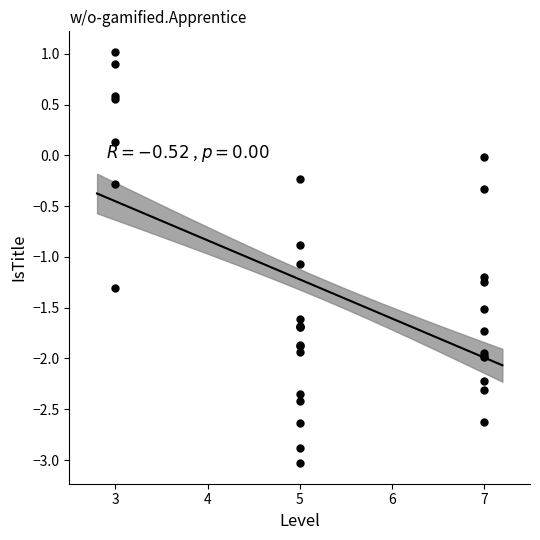

What Y value in the scatter plot is closest to -1?

-1.1